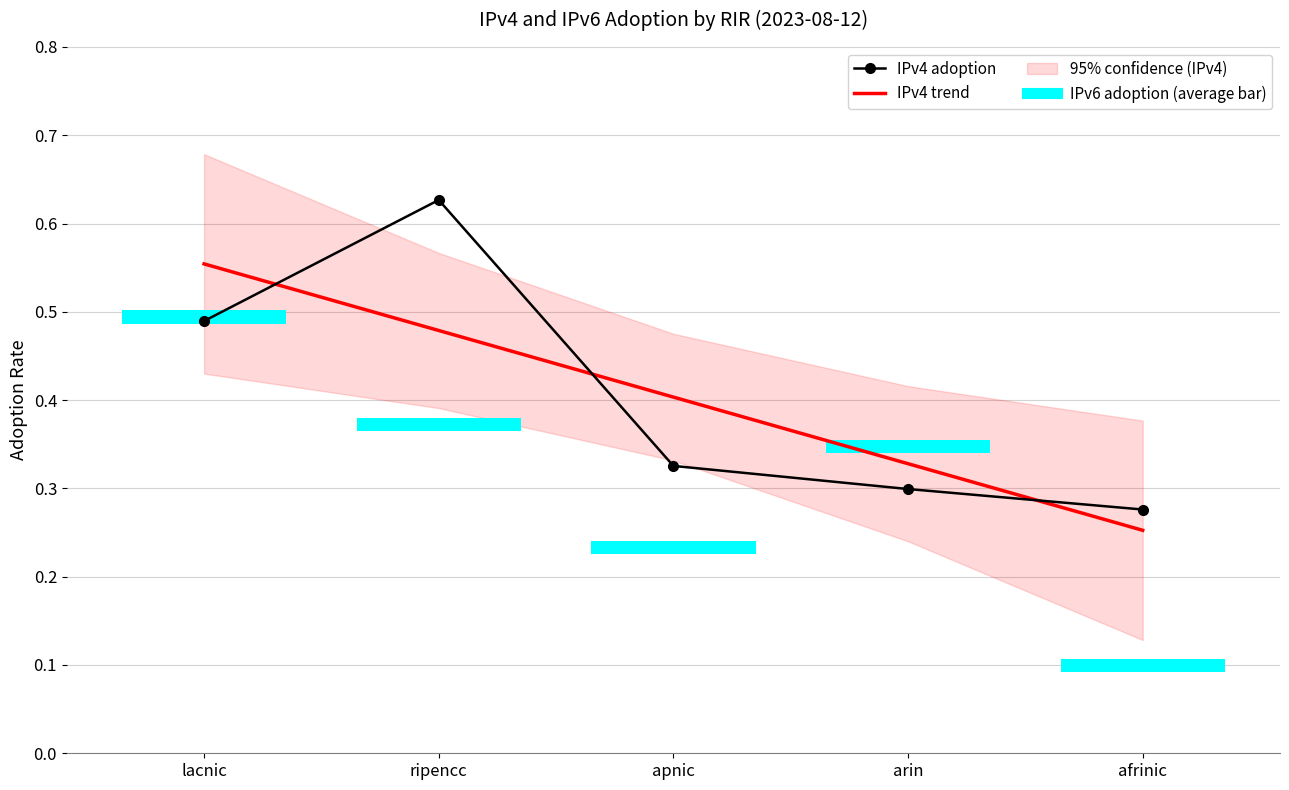

Which series has the largest total across all categories?

IPv4 adoption